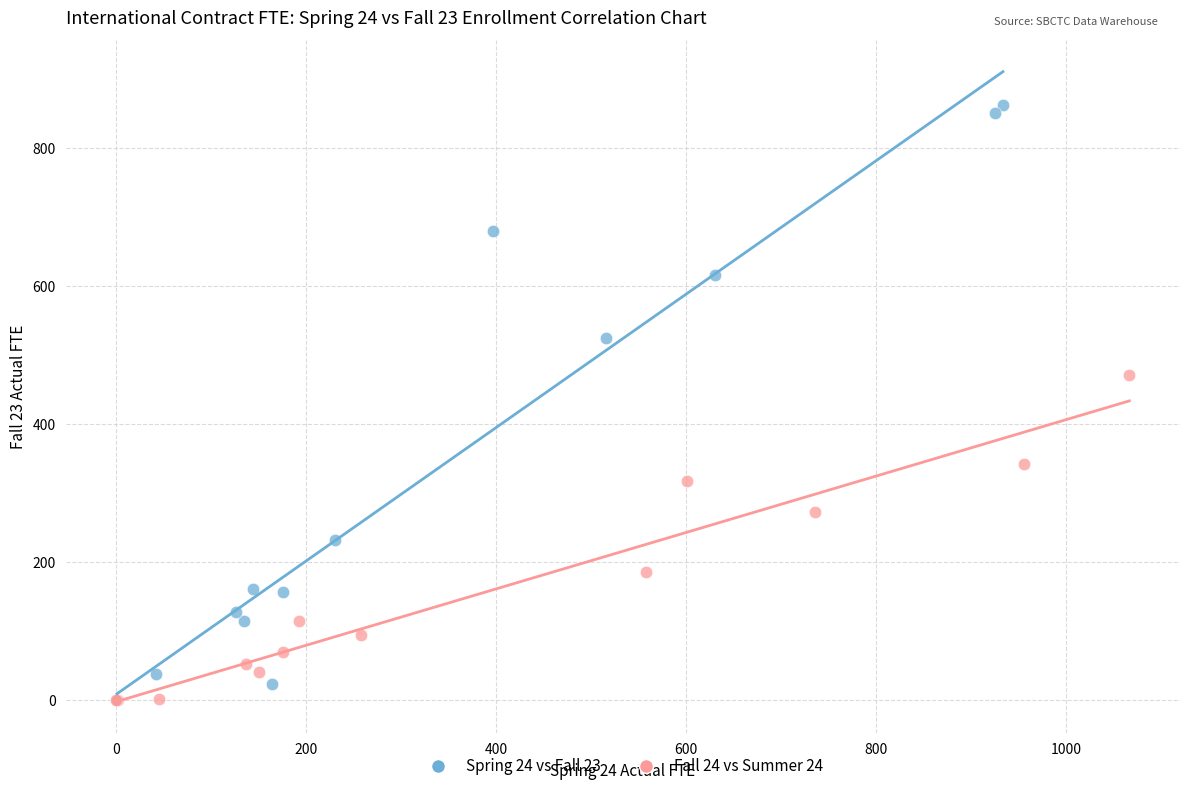

Which series contains the highest Y value?

Spring 24 vs Fall 23